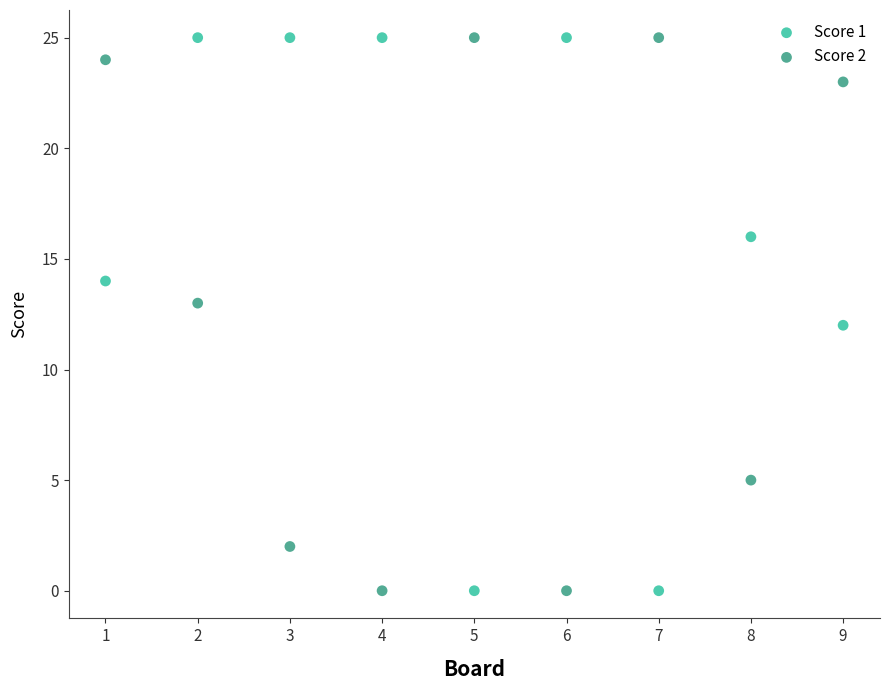

Across all data points, what is the range of Y values (max minus min)?

25